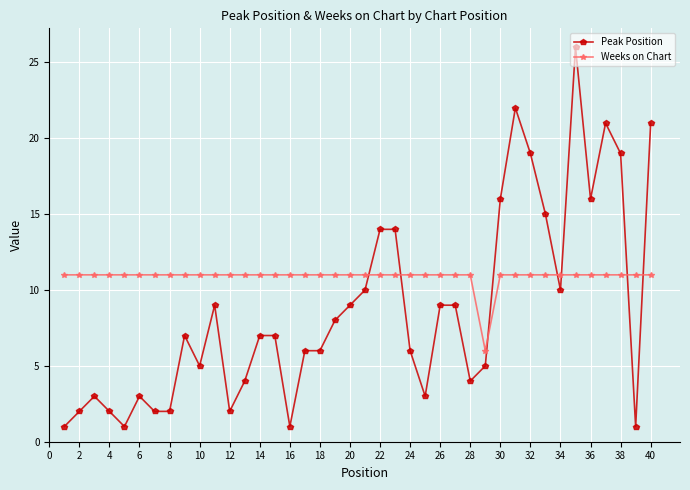

Reading left to right, what are all the values shown in this chart?

Peak Position: 1	2	3	2	1	3	2	2	7	5	9	2	4	7	7	1	6	6	8	9	10	14	14	6	3	9	9	4	5	16	22	19	15	10	26	16	21	19	1	21
Weeks on Chart: 11	11	11	11	11	11	11	11	11	11	11	11	11	11	11	11	11	11	11	11	11	11	11	11	11	11	11	11	6	11	11	11	11	11	11	11	11	11	11	11